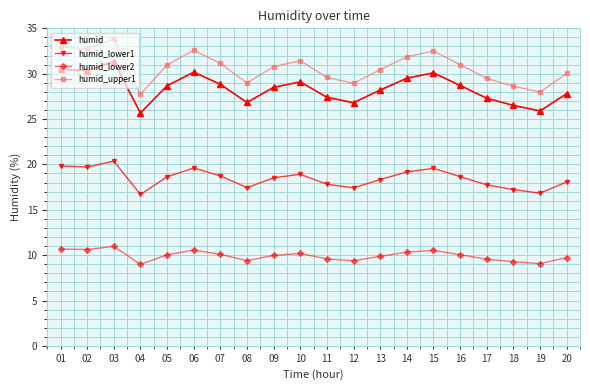

What are all the series names shown in the legend?

humid, humid_lower1, humid_lower2, humid_upper1